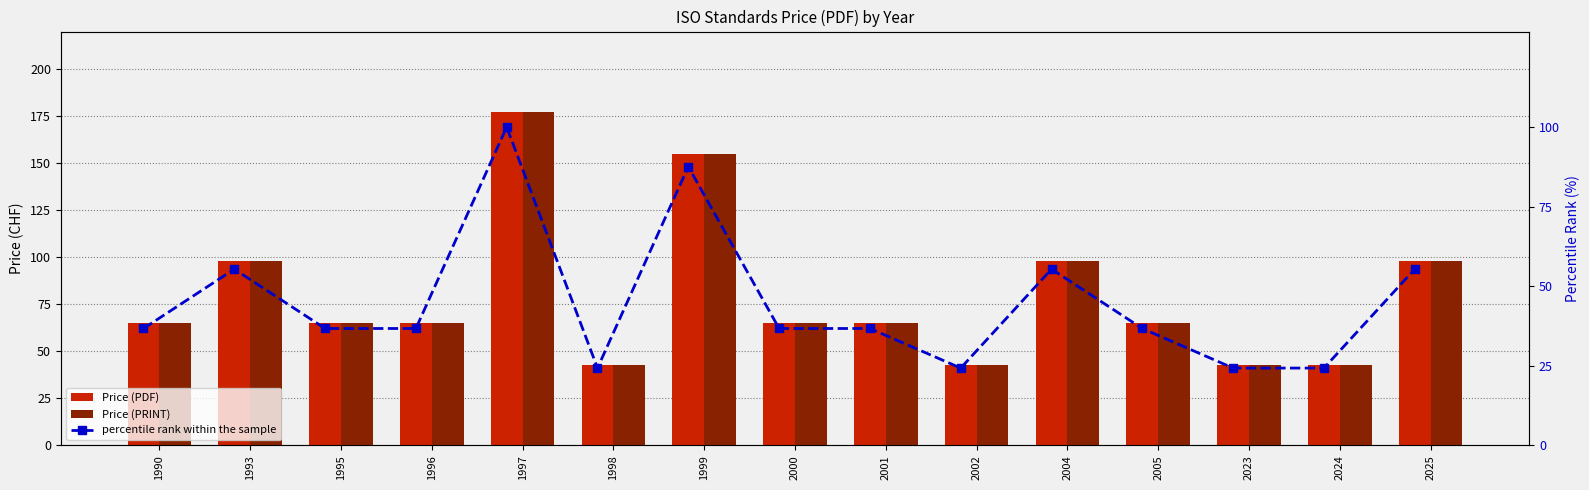

What is the difference between the second highest and minimum values in the percentile rank within the sample series?

63.3